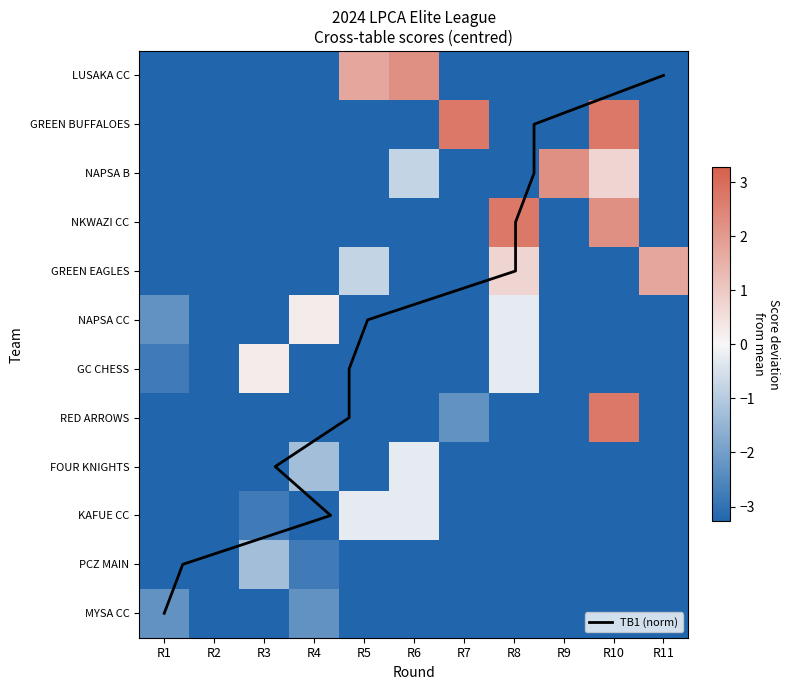

What is the difference between the second highest and second lowest values in the LUSAKA CHESS CLUB series?

5.0